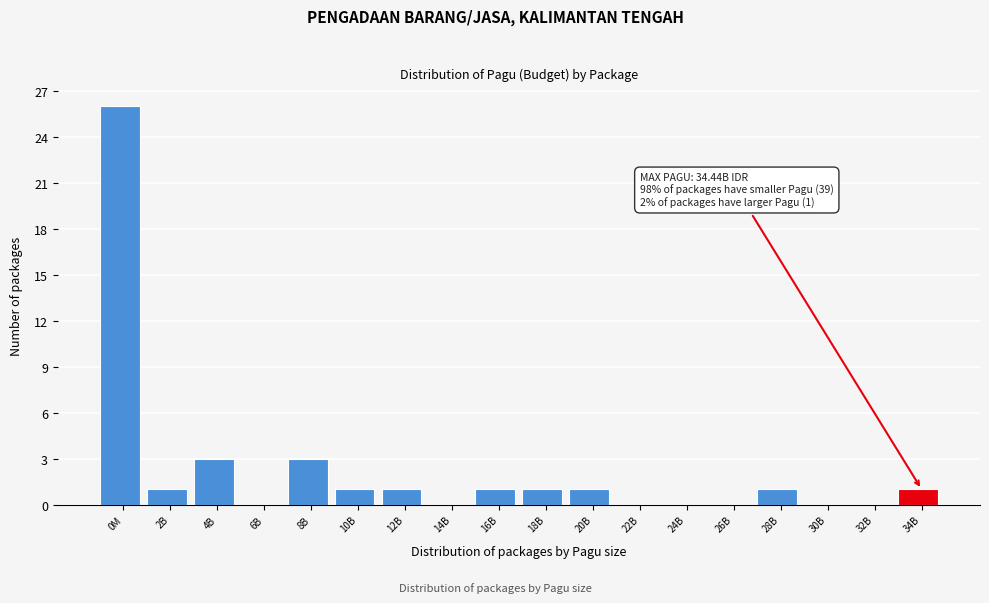

Reading left to right, what are all the values shown in this chart?

0M=26	2B=1	4B=3	6B=0	8B=3	10B=1	12B=1	14B=0	16B=1	18B=1	20B=1	22B=0	24B=0	26B=0	28B=1	30B=0	32B=0	34B=1